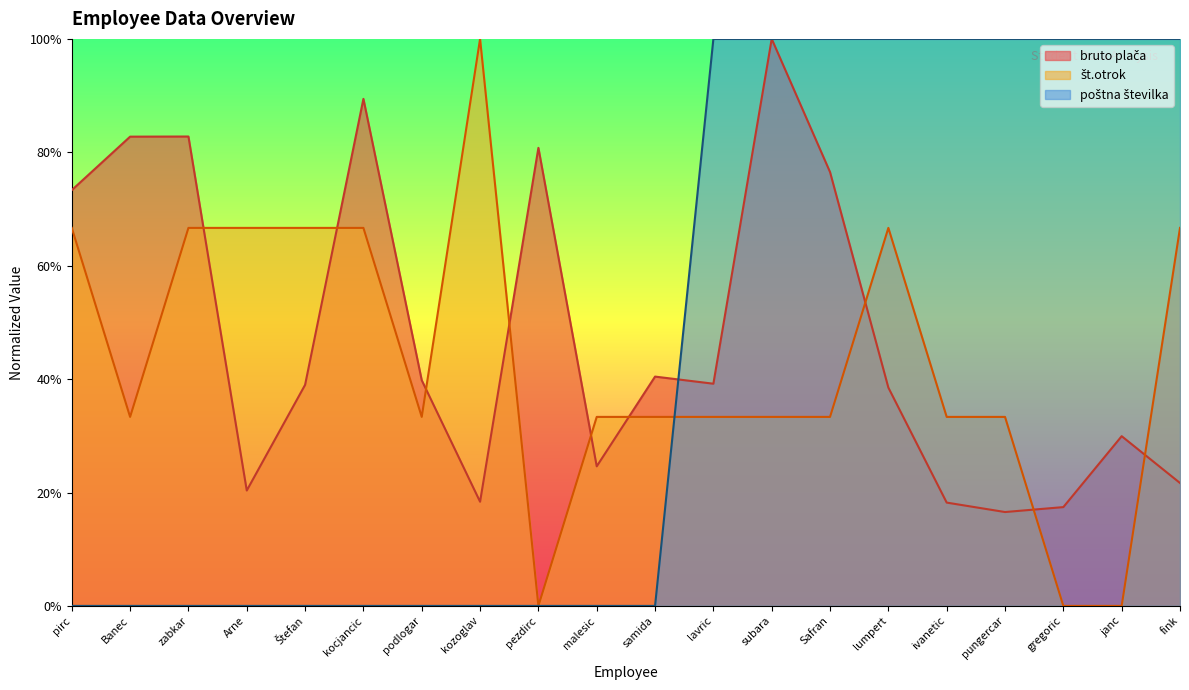

Where is the first local maximum for bruto plača?

zabkar